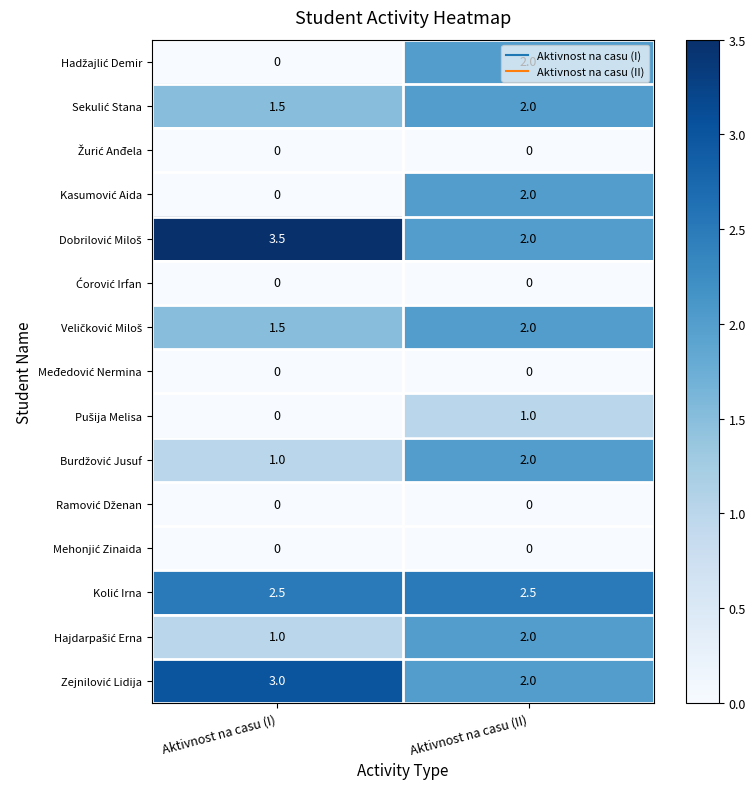

What is the spread (max minus min) of values at Aktivnost na casu (I)?

3.5